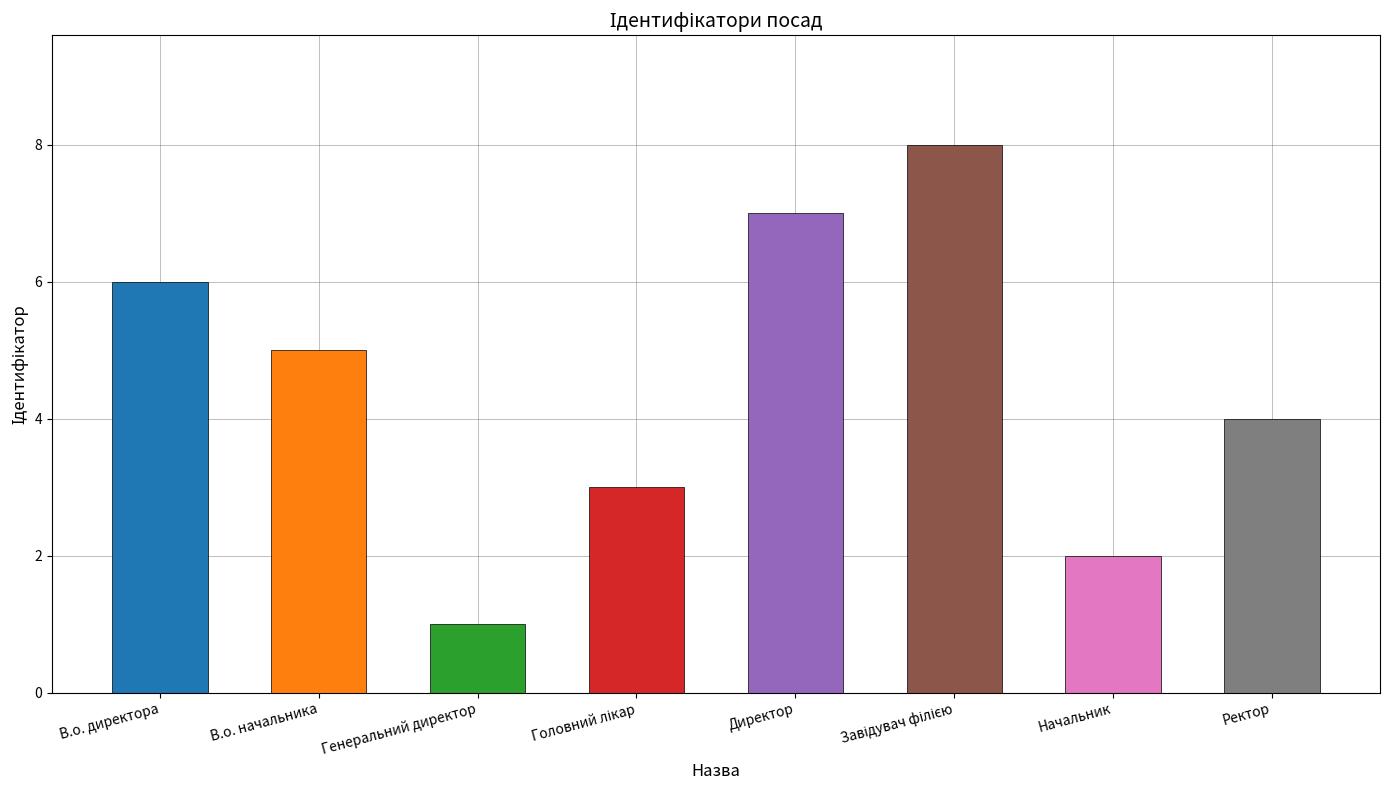

What is the difference between the second highest and second lowest values?

5